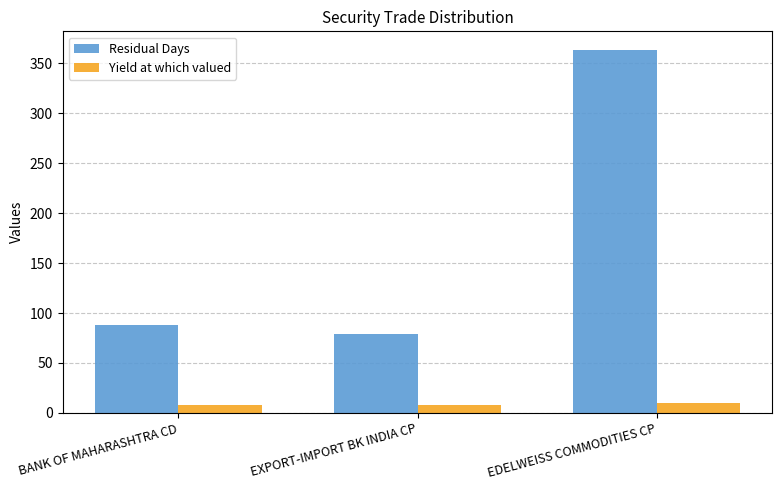

What is the sum of the Residual Days values at EXPORT-IMPORT BK INDIA CP and BANK OF MAHARASHTRA CD?

167.0